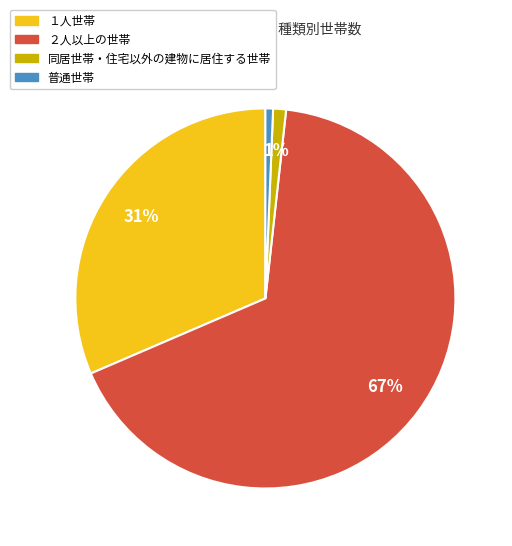

Is there any slice that represents more than half of the pie?

Yes